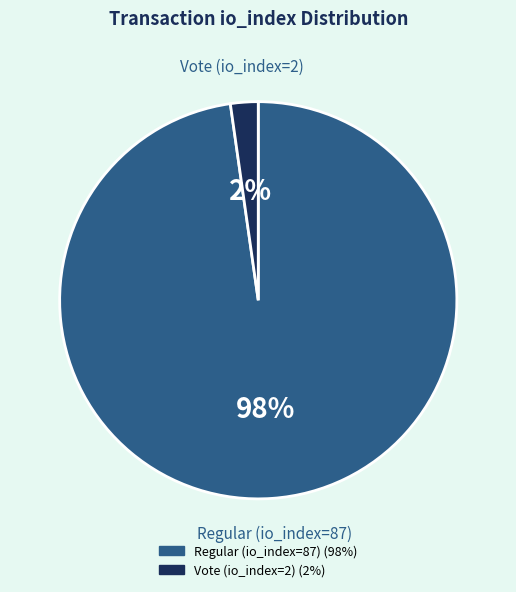

Is it true that Regular (io_index=87) is 98% of the pie?

True